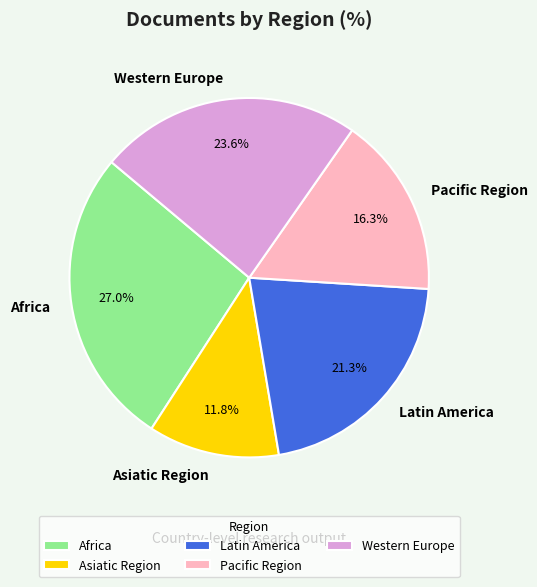

Is it true that Africa is 27% of the pie?

True